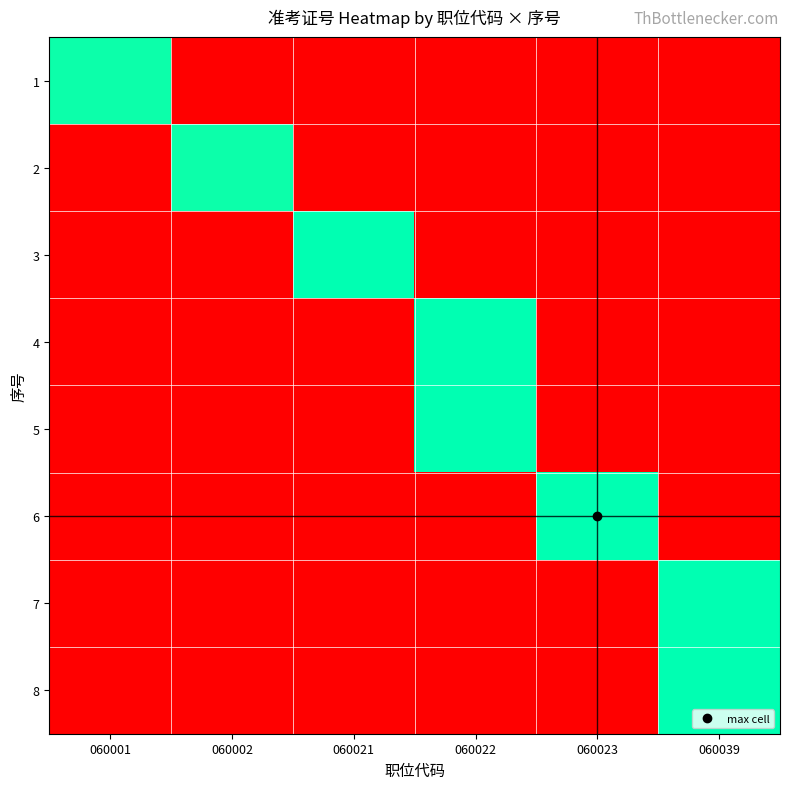

Reading left to right, what are all the values shown in this chart?

1: 060001=61050600828	060002=0	060021=0	060022=0	060023=0	060039=0
2: 060001=0	060002=61050601106	060021=0	060022=0	060023=0	060039=0
3: 060001=0	060002=0	060021=62050601630	060022=0	060023=0	060039=0
4: 060001=0	060002=0	060021=0	060022=62050601827	060023=0	060039=0
5: 060001=0	060002=0	060021=0	060022=62050601903	060023=0	060039=0
6: 060001=0	060002=0	060021=0	060022=0	060023=62050601907	060039=0
7: 060001=0	060002=0	060021=0	060022=0	060023=0	060039=62010603426
8: 060001=0	060002=0	060021=0	060022=0	060023=0	060039=62010603427